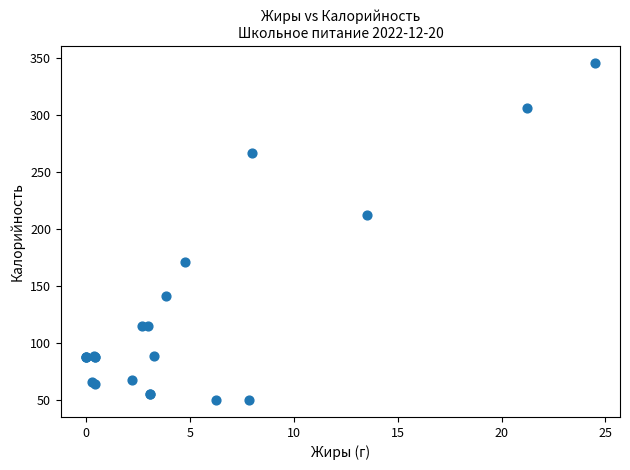

What Y value in the scatter plot is closest to 197?

212.8